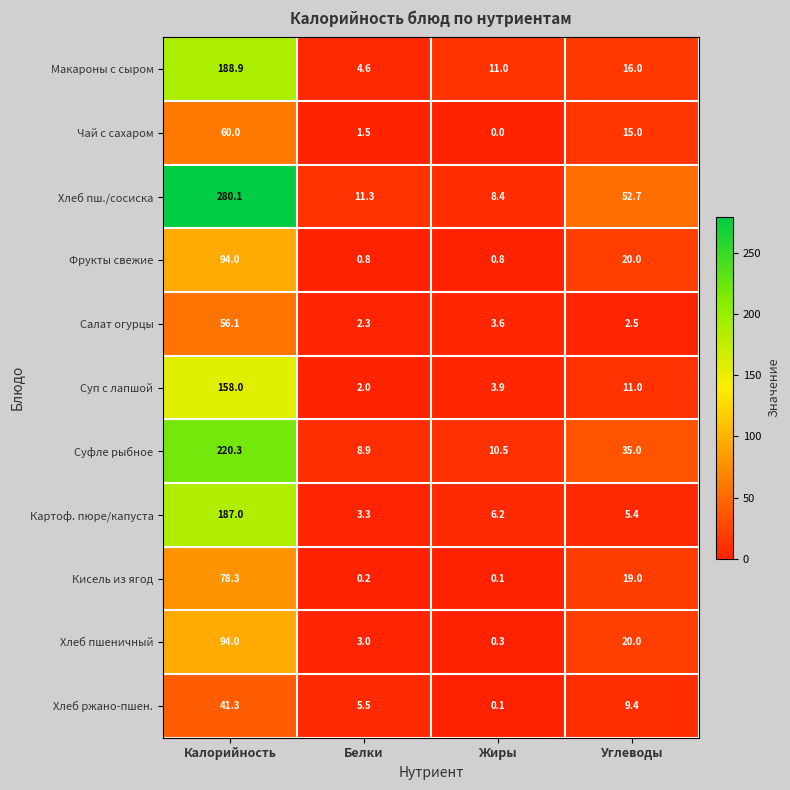

Where does the Чай с сахаром series first go above 15?

Калорийность